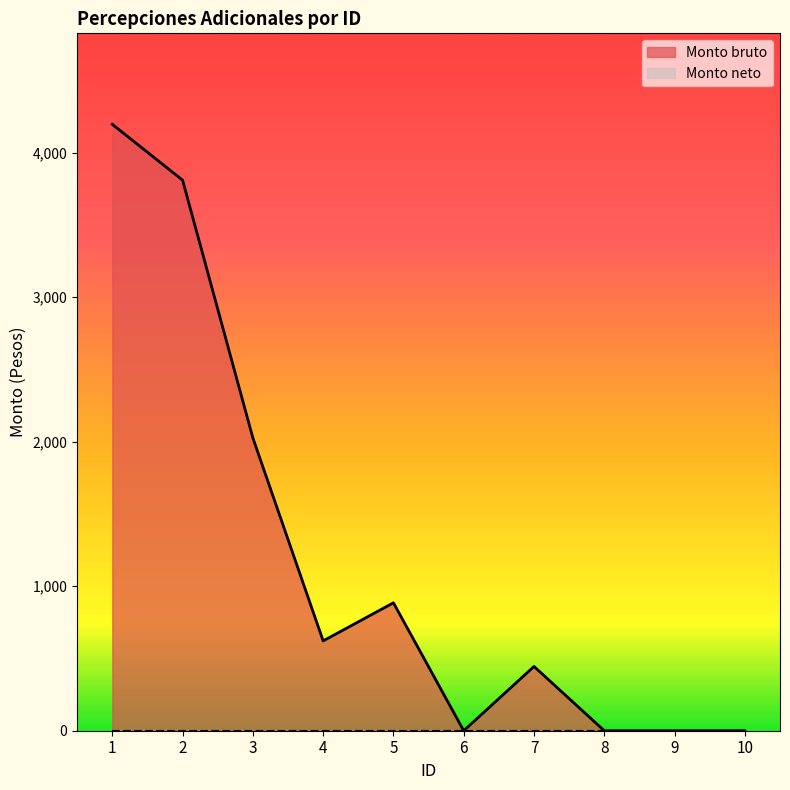

Reading left to right, list all the values displayed in this chart.

4195.7	3809.3	2025.8	621.5	885.1	0.0	444.7	0.0	0.0	0.0